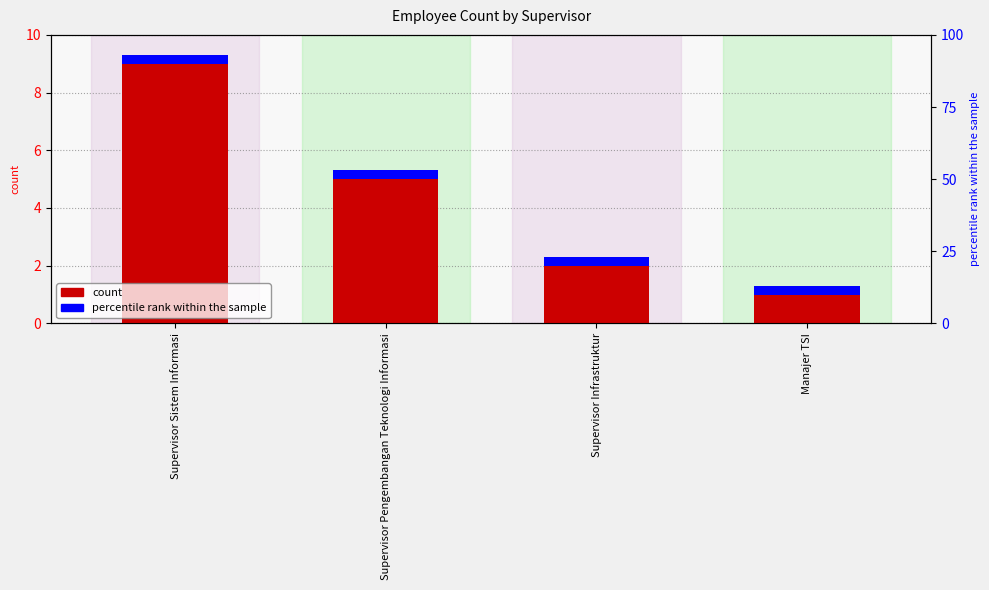

Reading left to right, what are all the values shown in this chart?

Supervisor Sistem Informasi=9	Supervisor Pengembangan Teknologi Informasi=5	Supervisor Infrastruktur=2	Manajer TSI=1